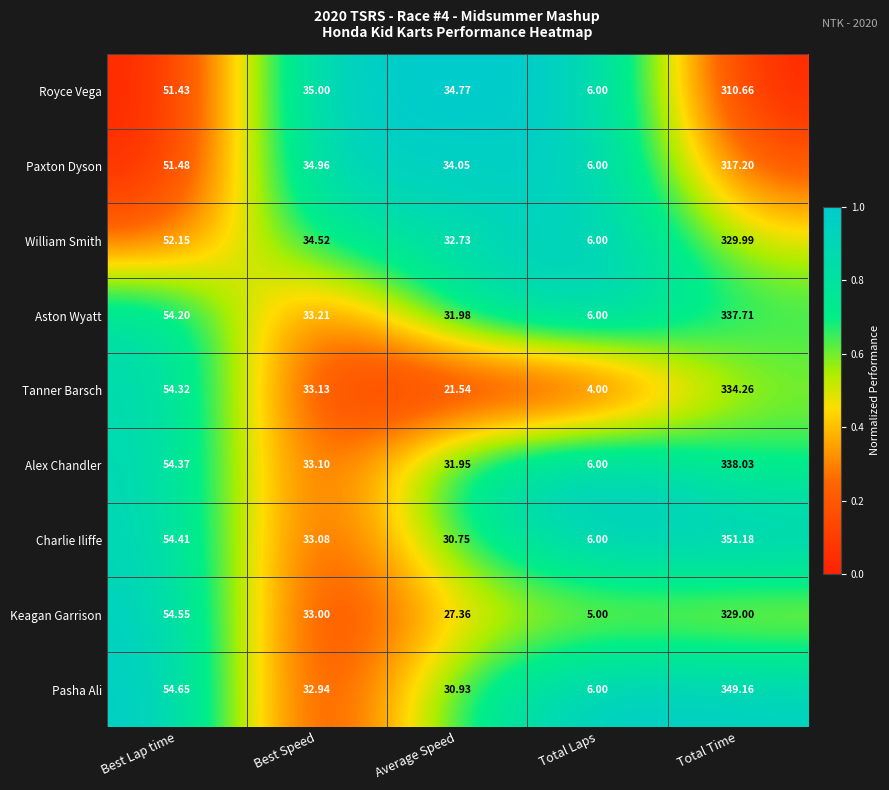

Where does the Aston Wyatt series first go above 33?

Best Lap time